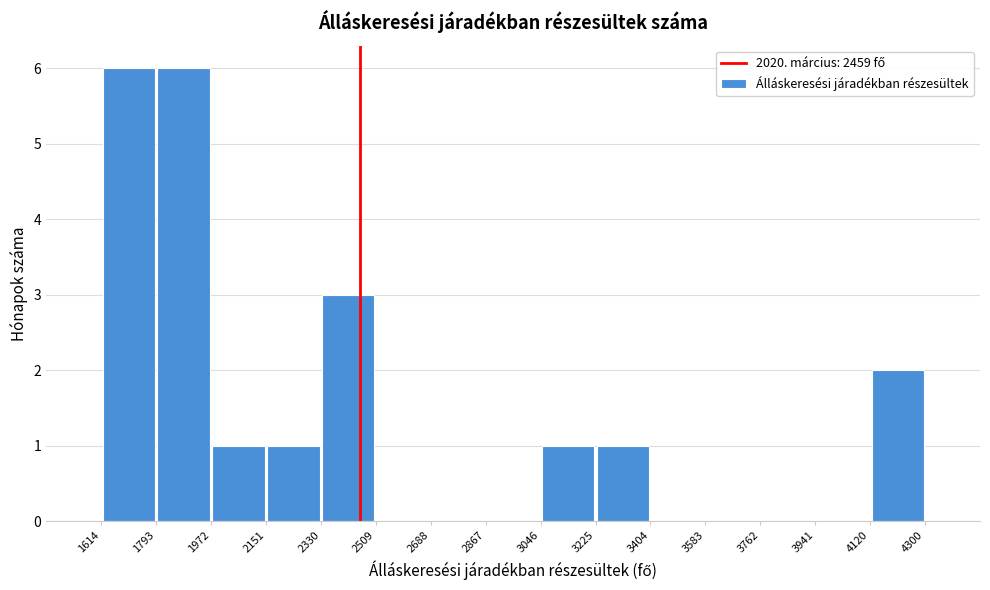

How tall is the bar that spans 1614 to 1793 on the x-axis? The values are not printed on the chart, so give them approximately, as read against the axis.

6